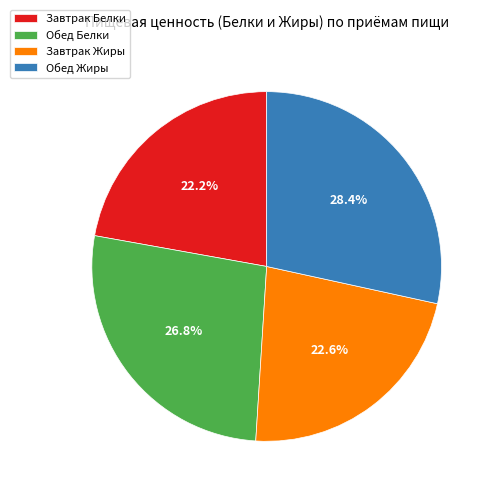

To the nearest percent, what portion does Завтрак Белки represent?

22%